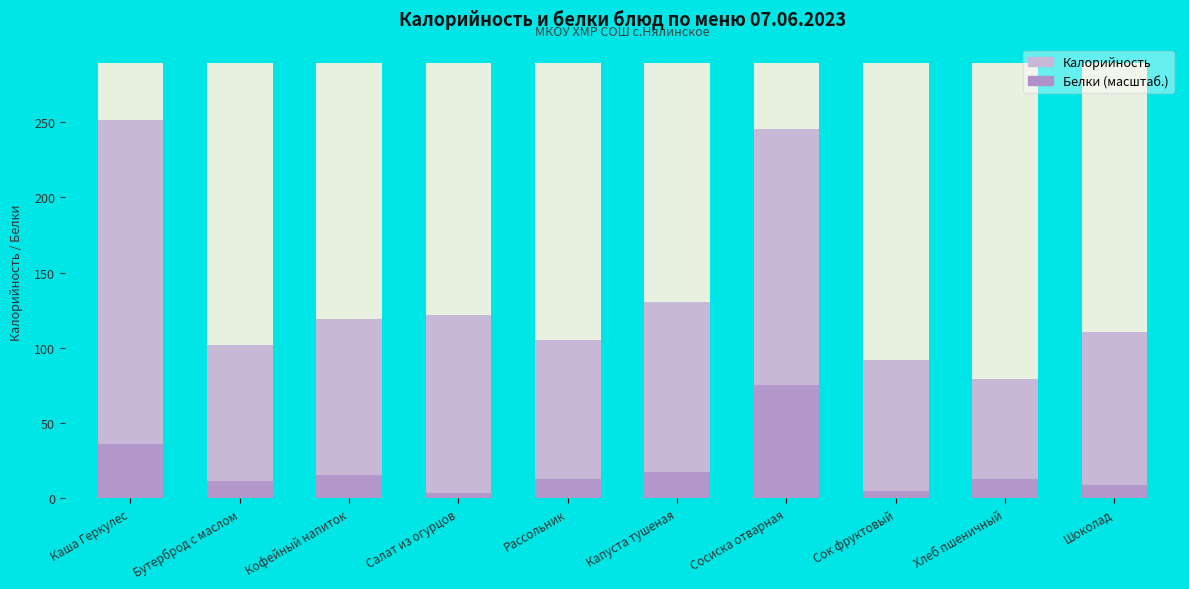

Which series changed the most between Рассольник and Сосиска отварная?

Калорийность